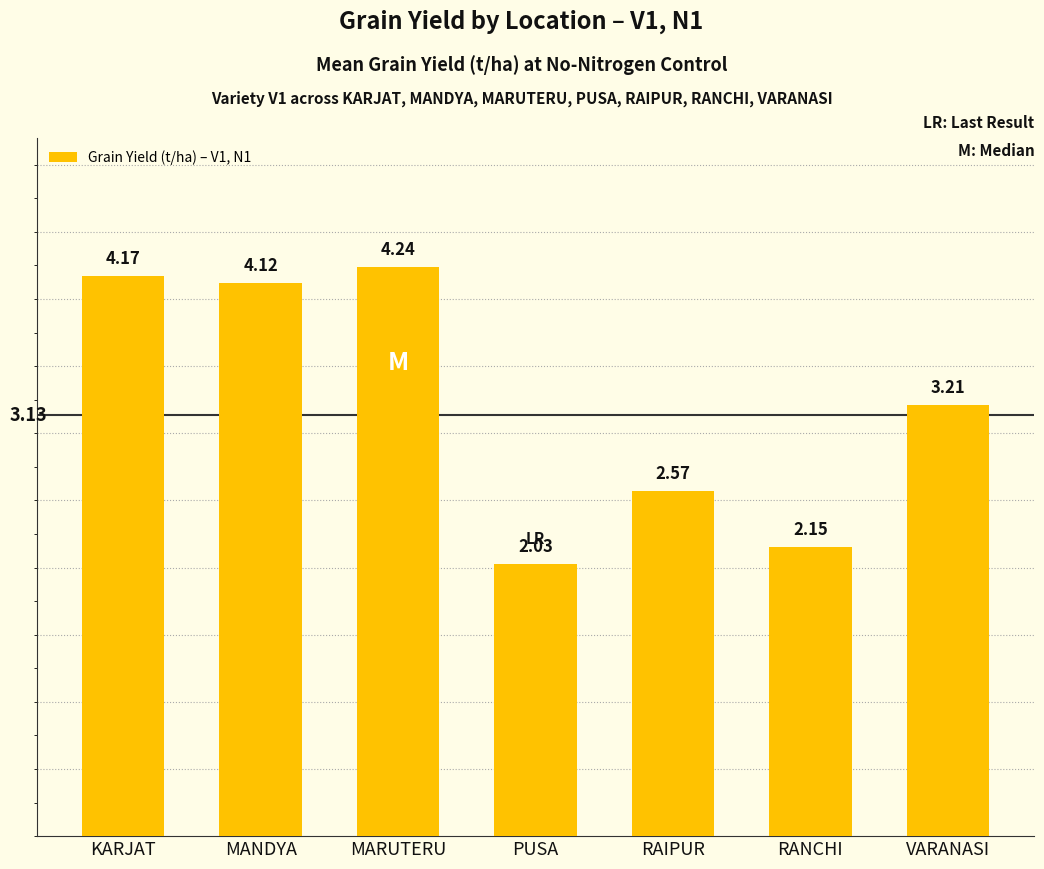

What is the label of the 2nd bar from the left?

MANDYA